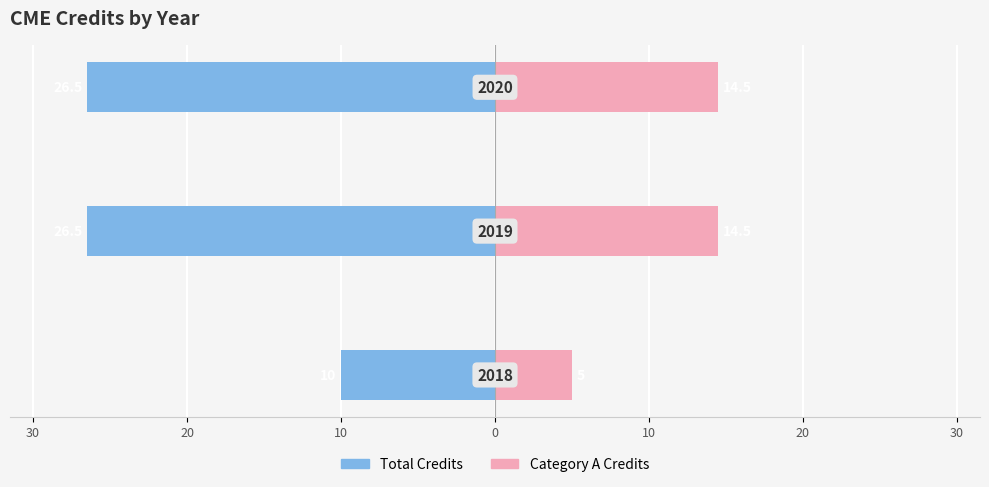

Reading right to left, list all the values displayed in this chart.

Total Credits: -26.5	-26.5	-10.0
Category A Credits: 14.5	14.5	5.0